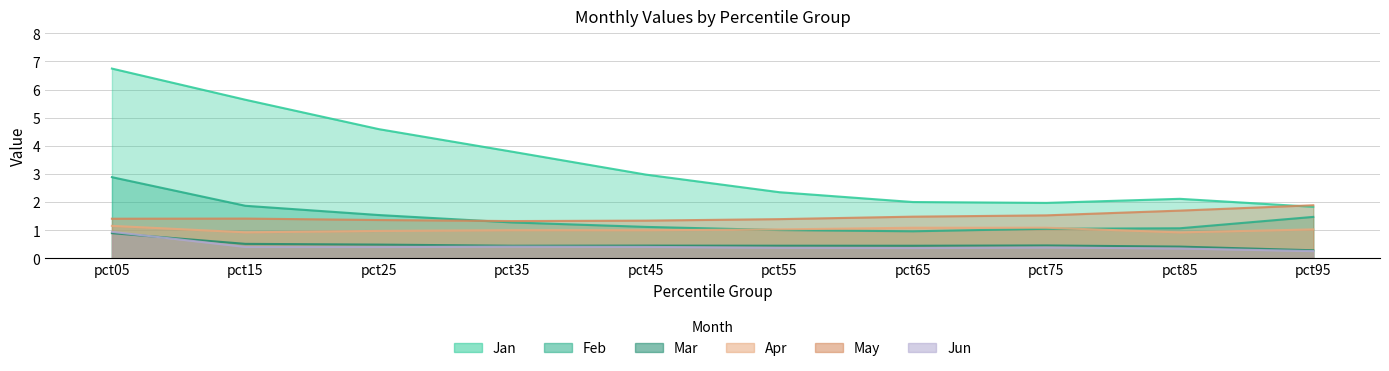

True or false: Feb and Mar intersect in this chart.

False